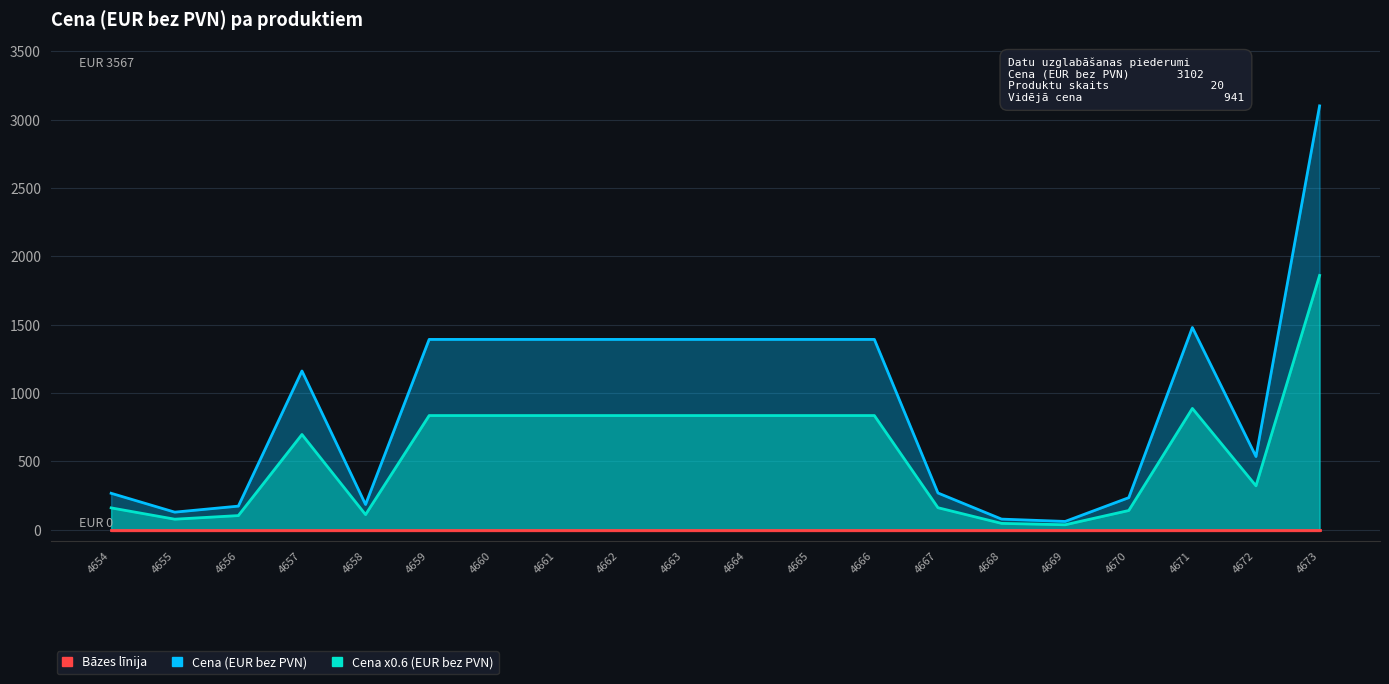

Rank the categories by value from lowest to highest.

4669, 4668, 4655, 4656, 4658, 4670, 4654, 4667, 4672, 4657, 4659, 4660, 4661, 4662, 4663, 4664, 4665, 4666, 4671, 4673